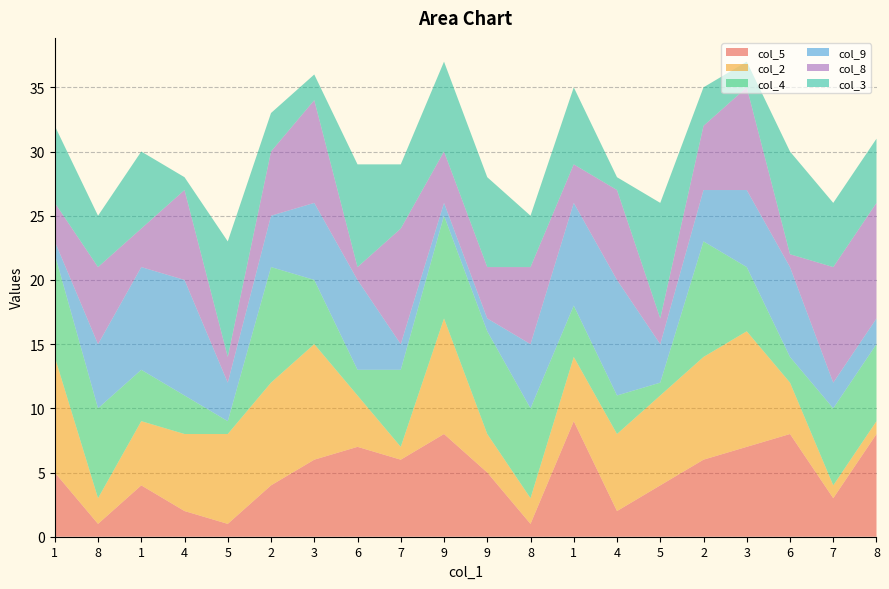

Reading left to right, list all the values displayed in this chart.

col_5: 5	1	4	2	1	4	6	7	6	8	5	1	9	2	4	6	7	8	3	8
col_2: 9	2	5	6	7	8	9	4	1	9	3	2	5	6	7	8	9	4	1	1
col_4: 8	7	4	3	1	9	5	2	6	8	8	7	4	3	1	9	5	2	6	6
col_9: 1	5	8	9	3	4	6	7	2	1	1	5	8	9	3	4	6	7	2	2
col_8: 3	6	3	7	2	5	8	1	9	4	4	6	3	7	2	5	8	1	9	9
col_3: 6	4	6	1	9	3	2	8	5	7	7	4	6	1	9	3	2	8	5	5